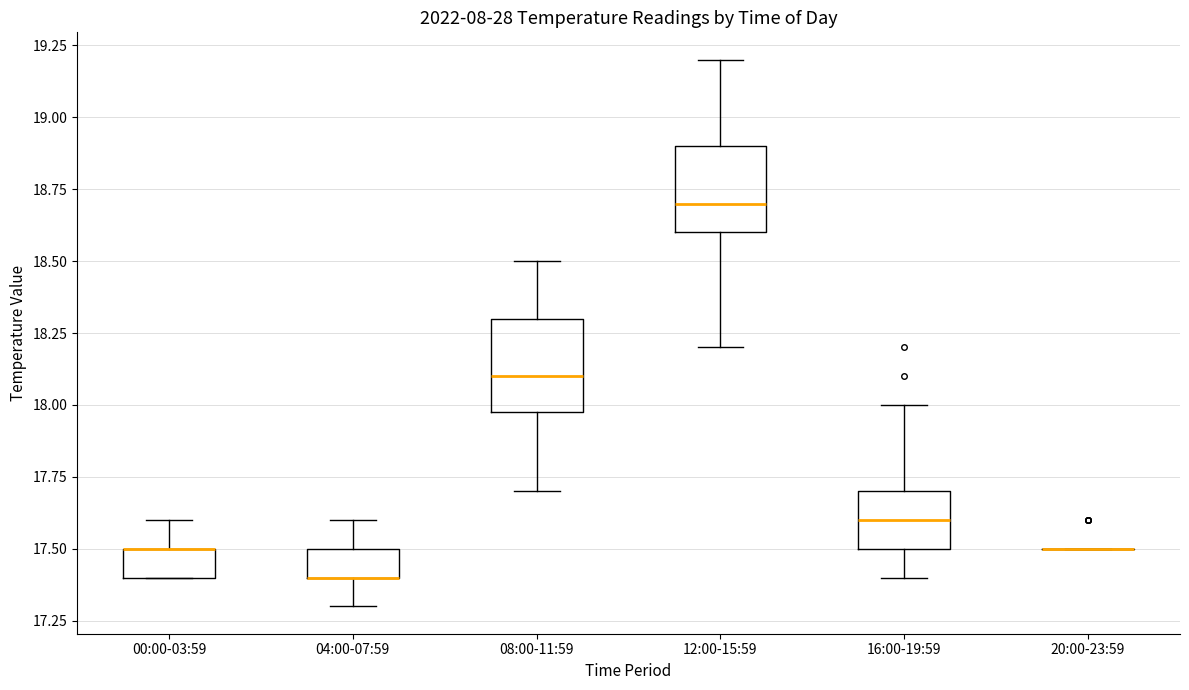

Where does the median line of the box for 12:00-15:59 sit on the y-axis? The values are not printed on the chart, so give them approximately, as read against the axis.

18.7